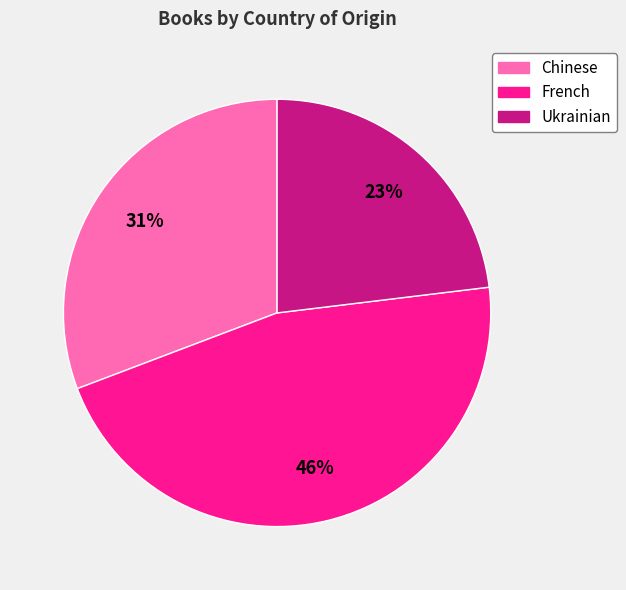

Do French and Chinese together represent more than half of the pie?

Yes